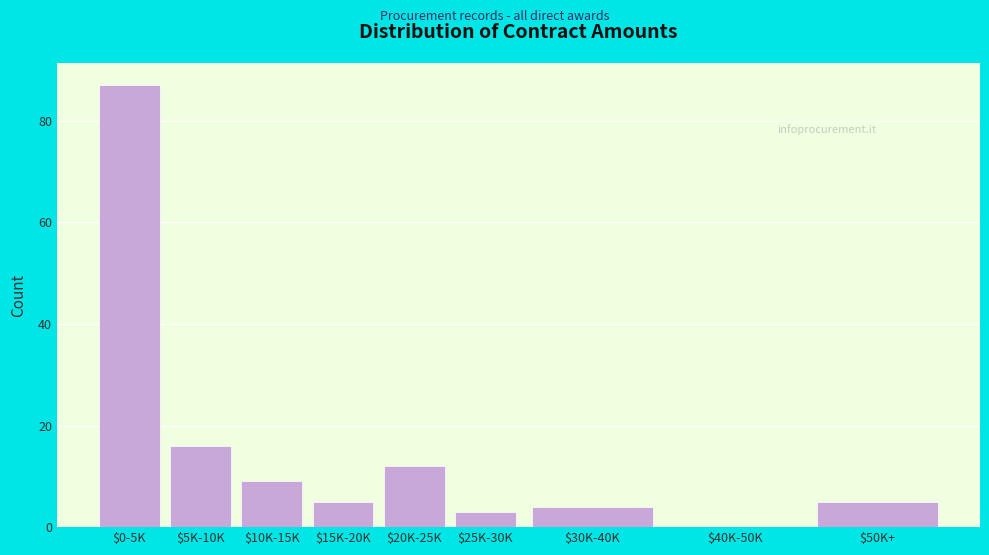

Is it true that the value at $0-5K is 145?

False